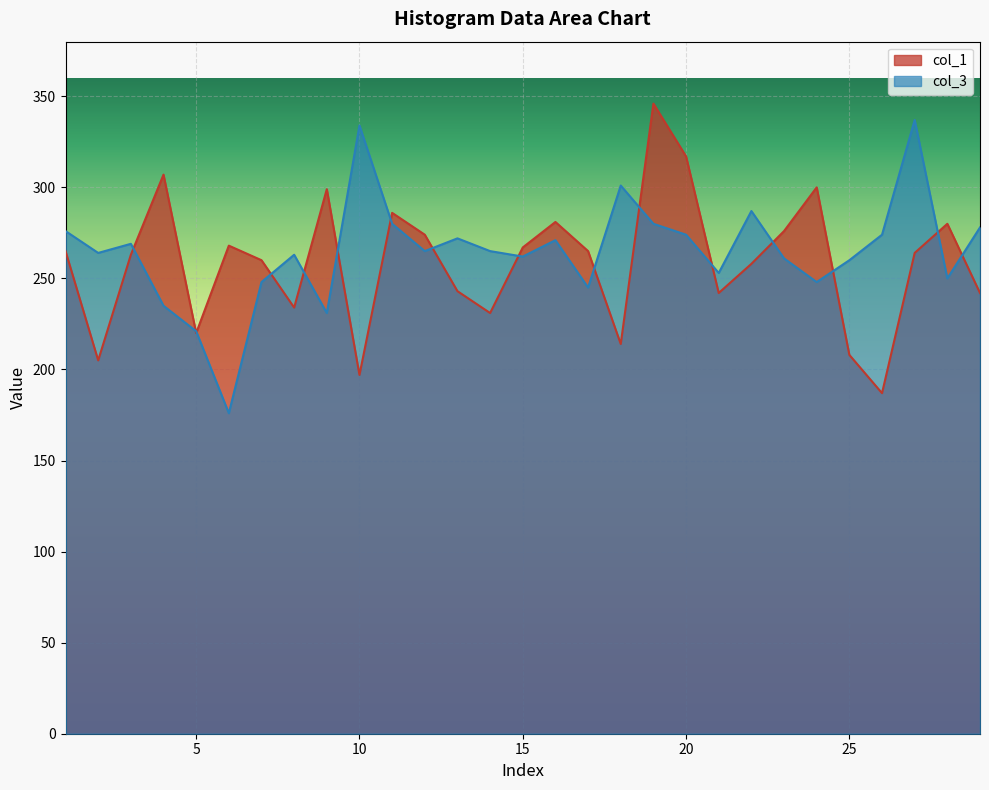

At 24, list the series in order from largest to smallest.

col_1, col_3